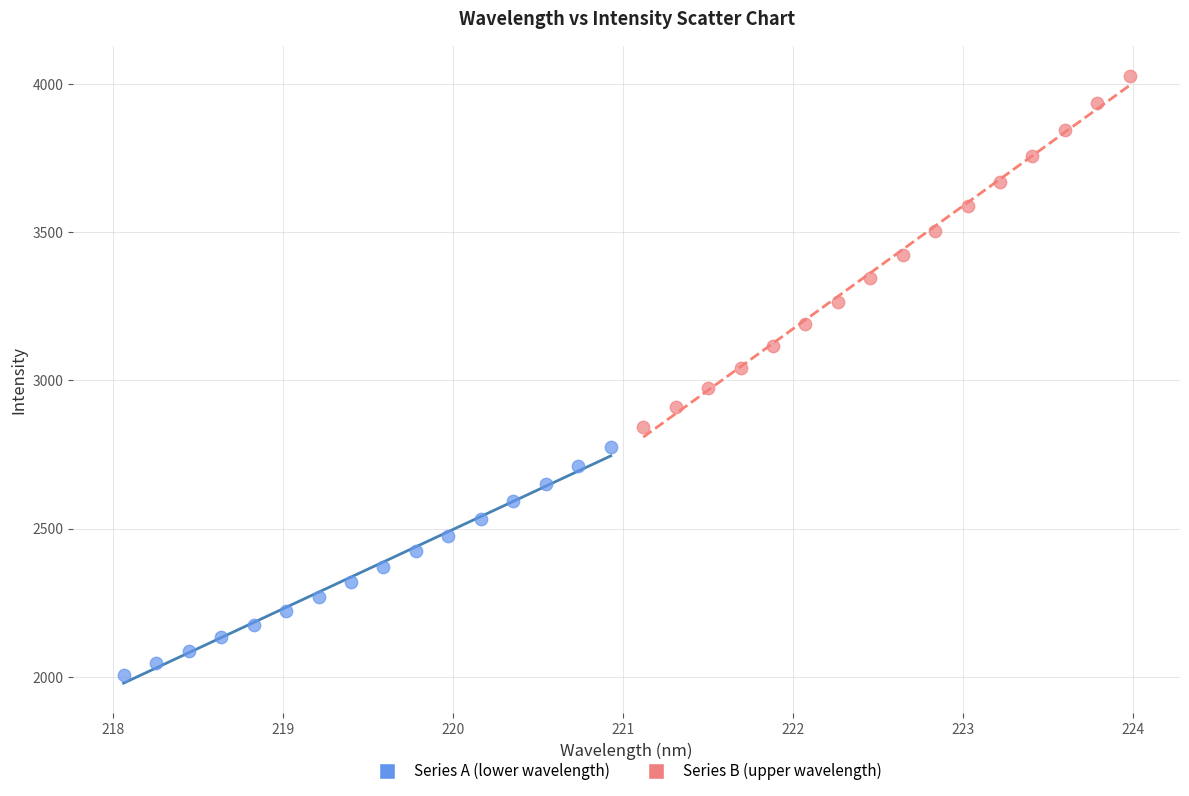

Which series reaches the maximum Y coordinate?

Series B (upper wavelength)